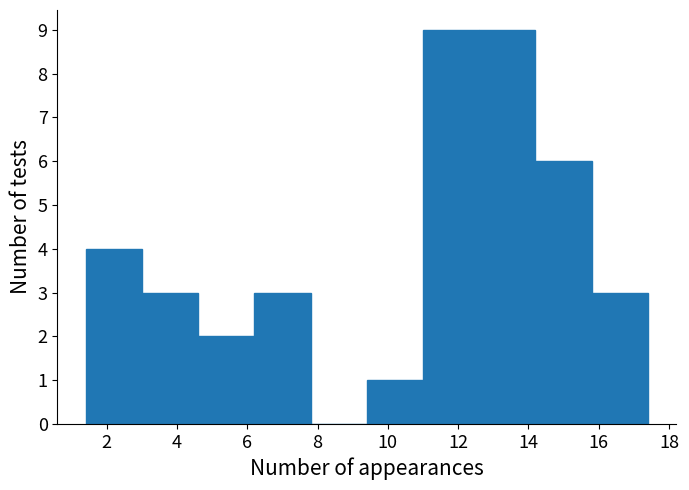

What is the height of the bar covering 9.4 to 11.0 on the x-axis? The values are not printed on the chart, so give them approximately, as read against the axis.

1